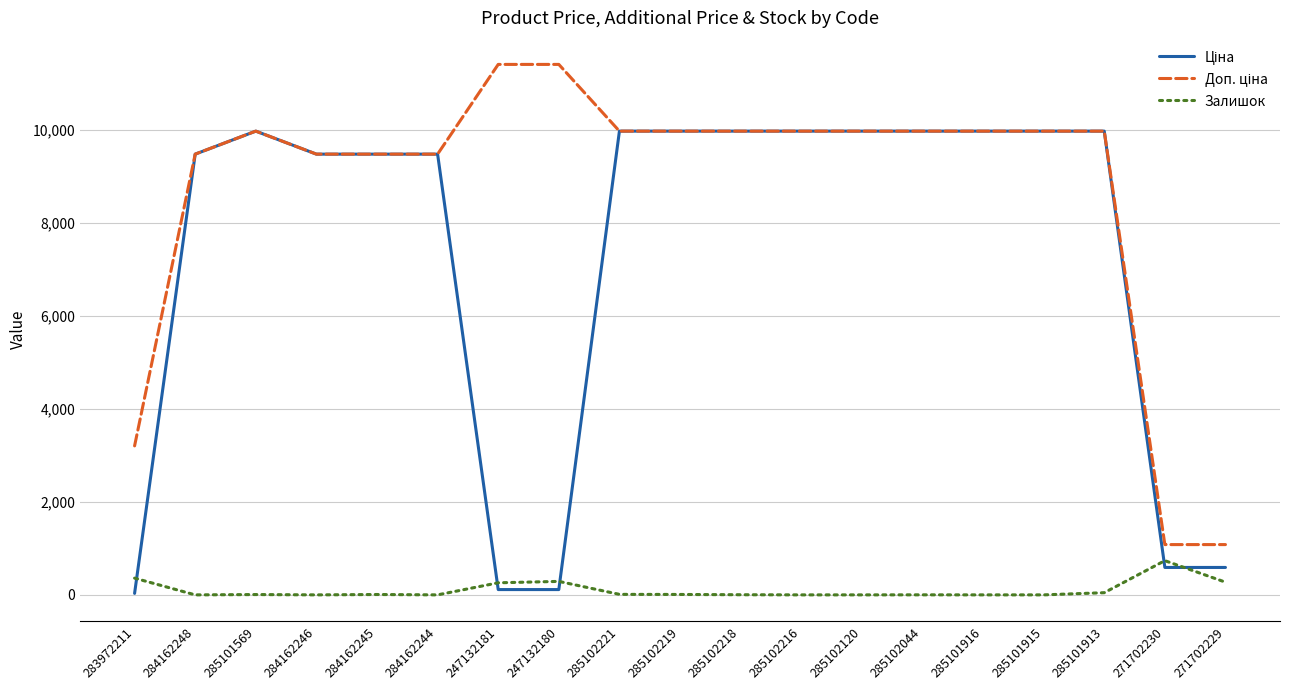

Which category has the highest value in the Залишок series?

271702230